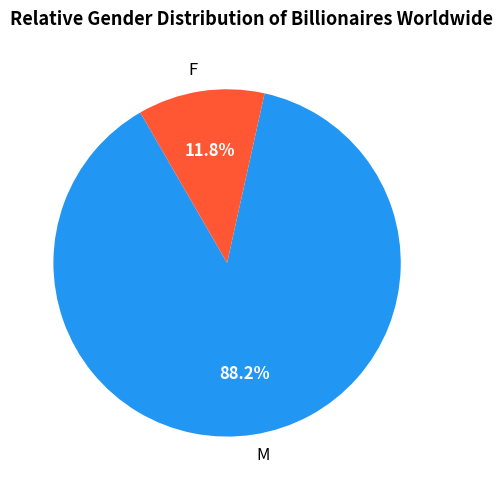

Count the number of slices in the pie.

2